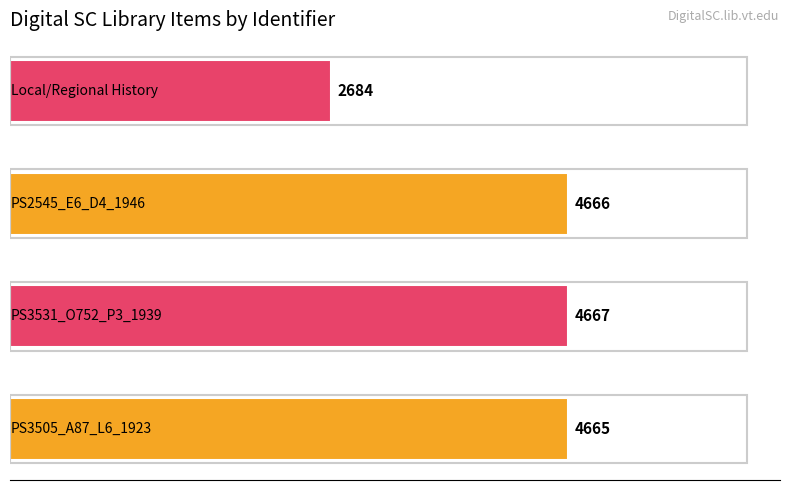

How many distinct data groups are displayed?

1